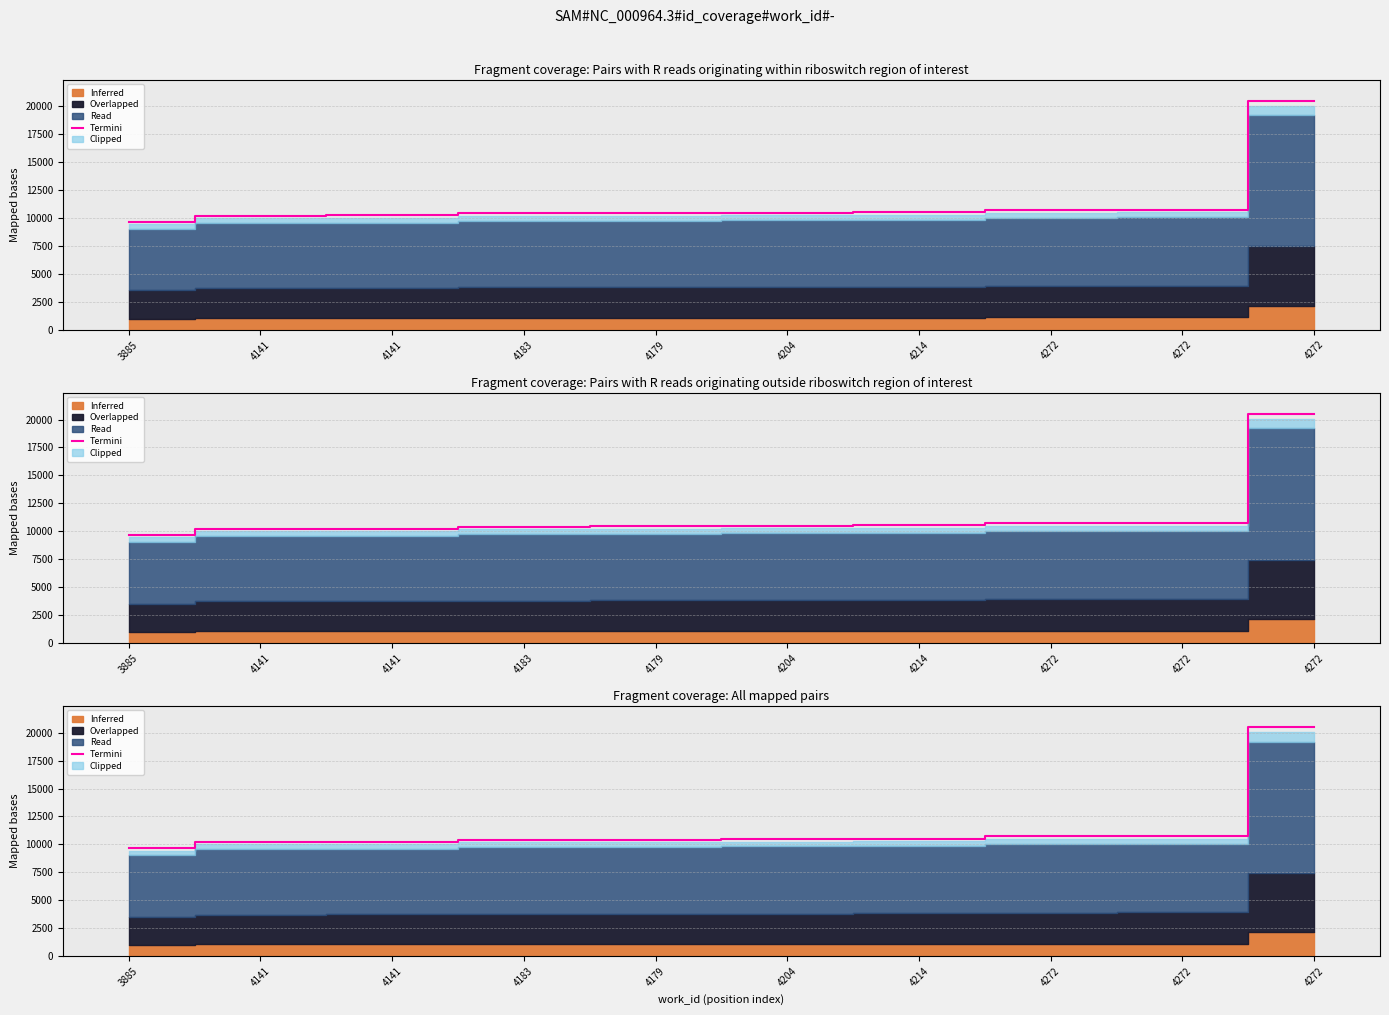

Reading left to right, transcribe all the data shown in this chart.

3885=9655.7	4141=10223.0	4141=10238.4	4183=10418.9	4179=10434.2	4204=10470.7	4214=10526.4	4272=10711.7	4272=10726.1	4272=20476.8